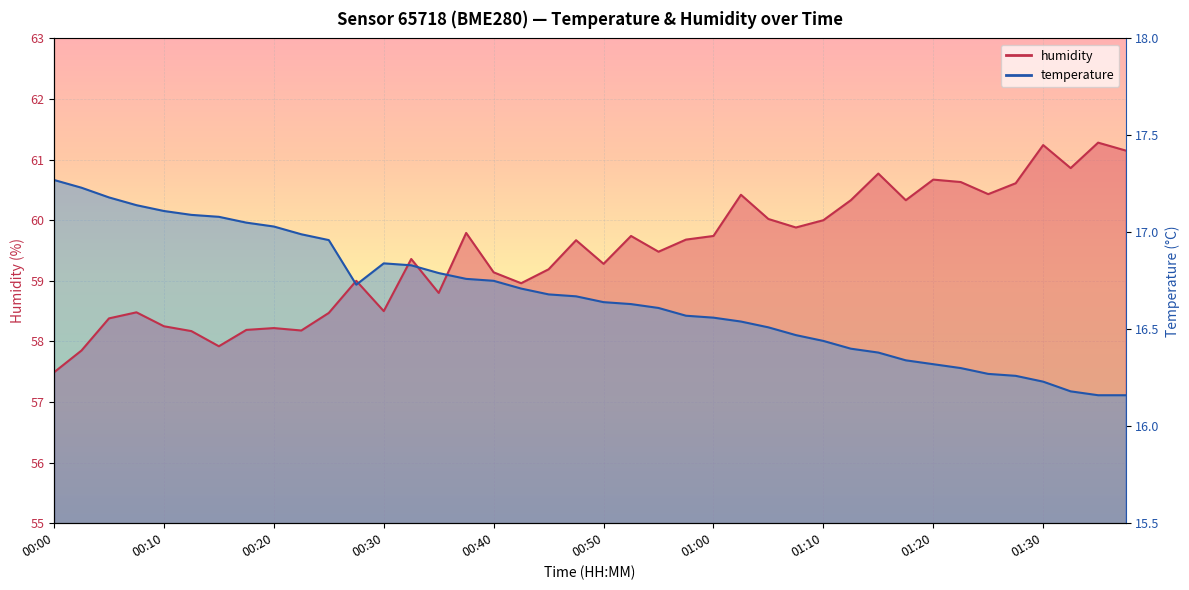

At which label does humidity reach its minimum?

00:00